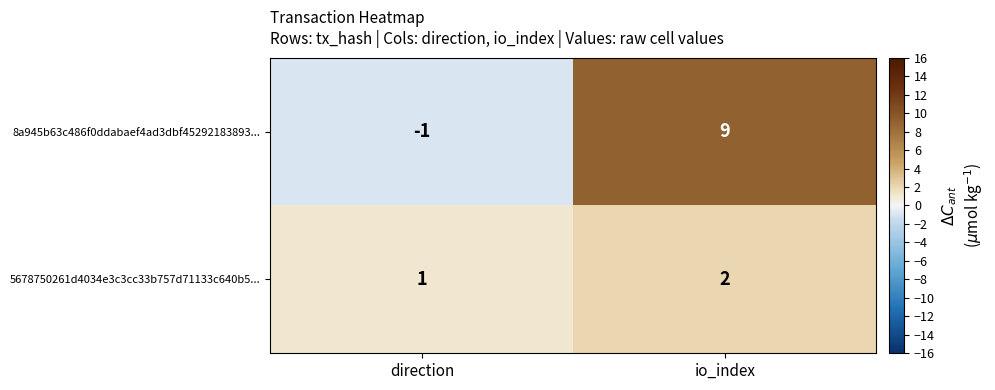

At which category does the chart reach its peak across all series?

io_index